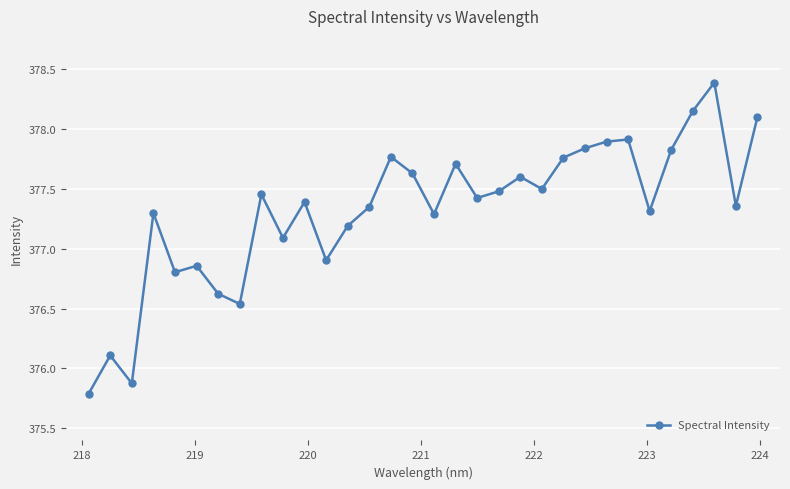

What is the difference between the second highest and minimum values?

2.4